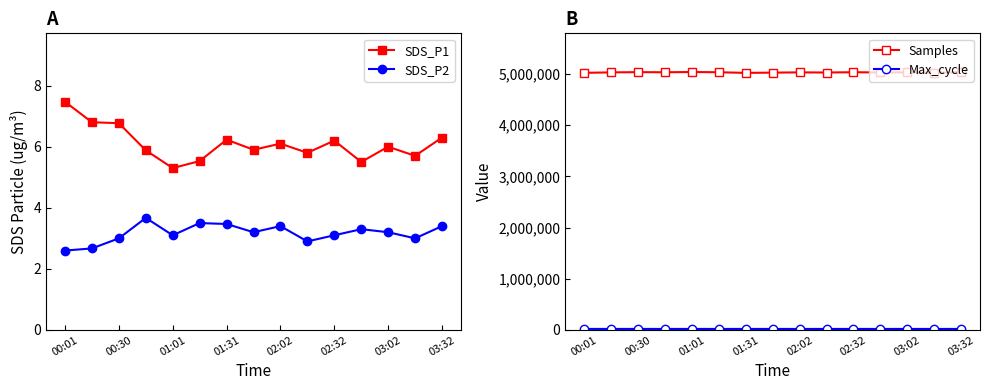

What is the greatest value displayed?

5036699.0